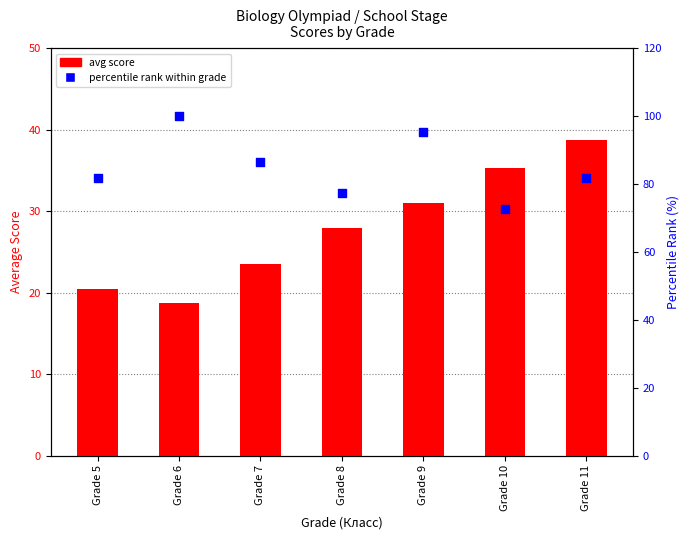

Which series contains the highest Y value?

percentile rank